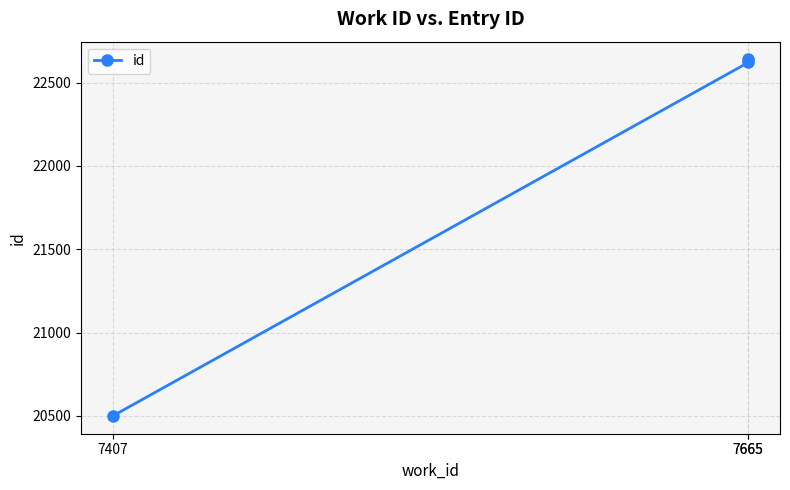

At which label is the value closest to 21569?

7665